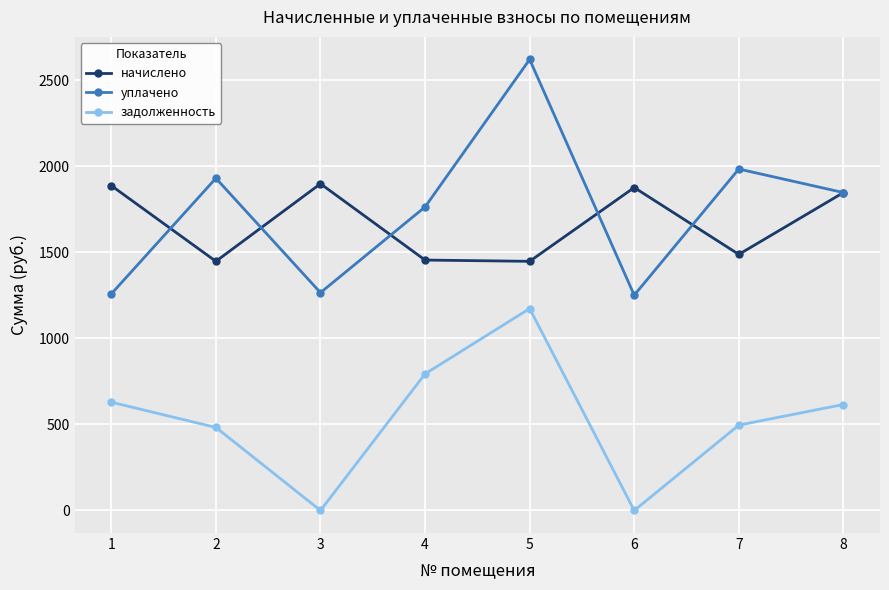

The value of уплачено at 3 is 1266.0. True or false?

True